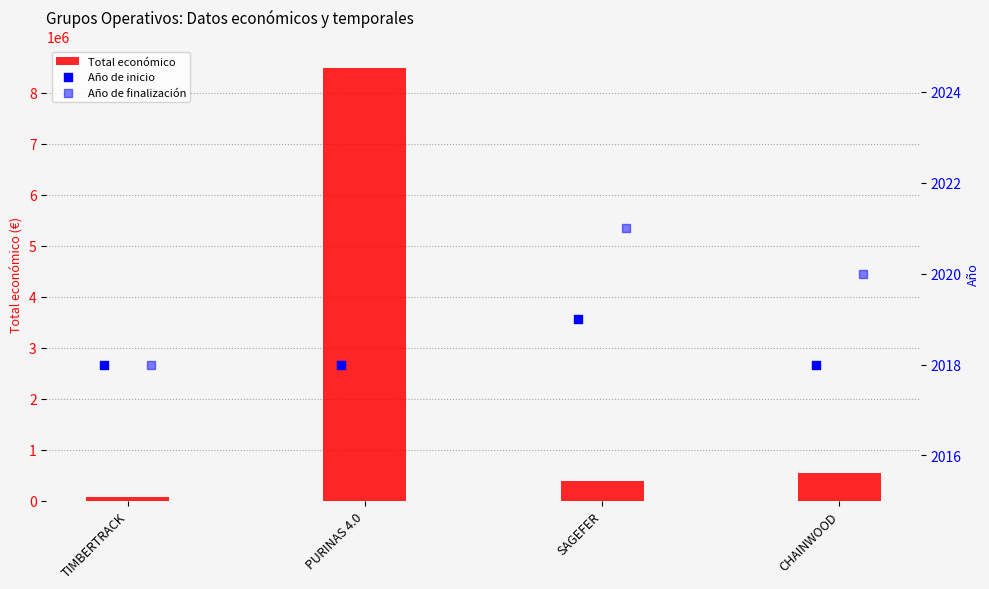

Which series contains the lowest Y value?

Año de inicio